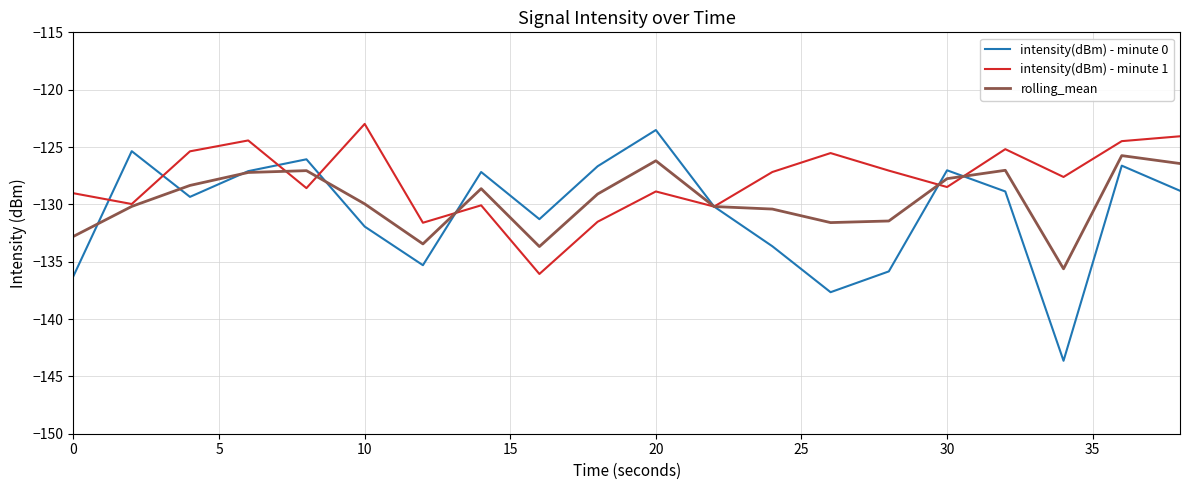

What is the difference between the maximum and minimum values in the rolling_mean series?

9.9